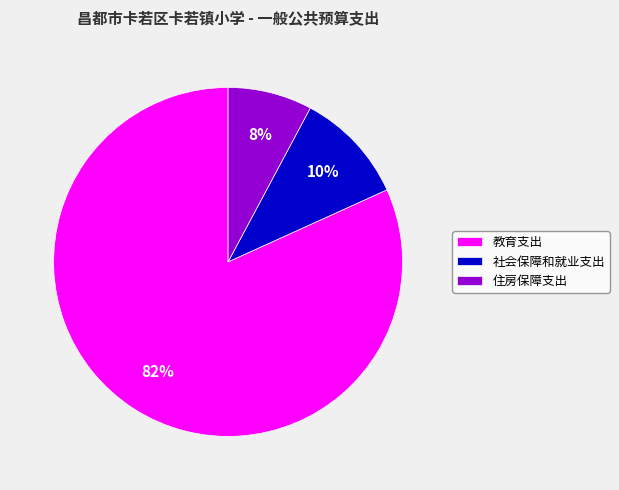

True or false: 教育支出 accounts for 82% of the total.

True